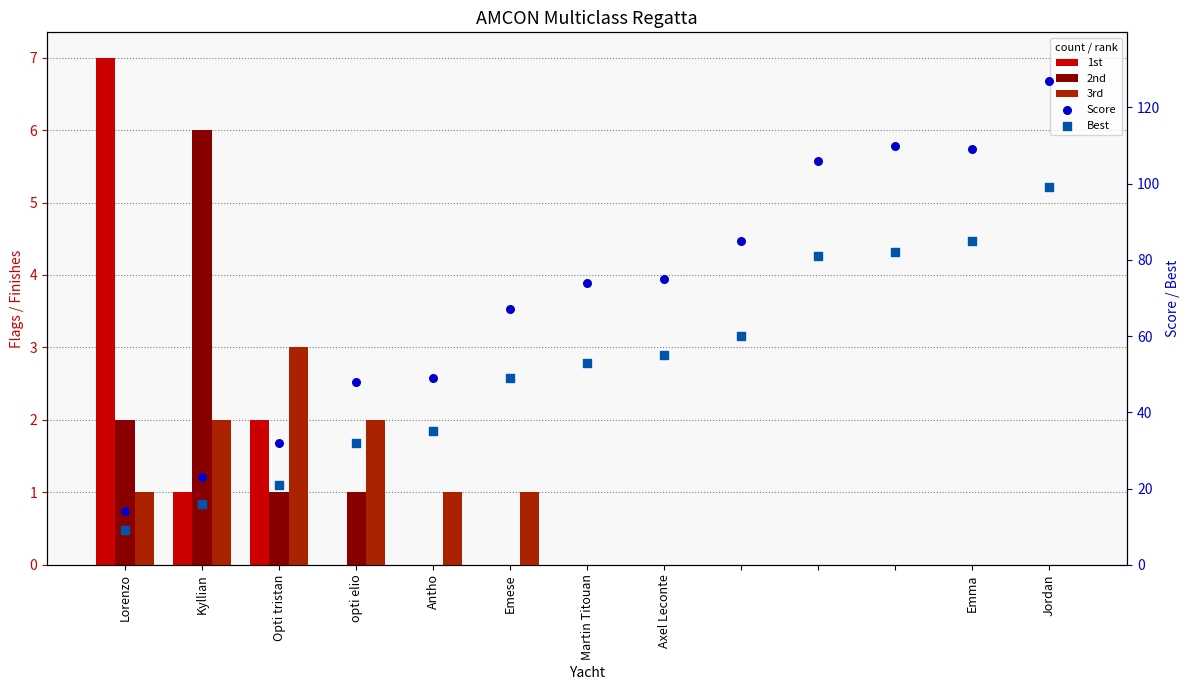

What is the total value across all series at Lorenzo?

33